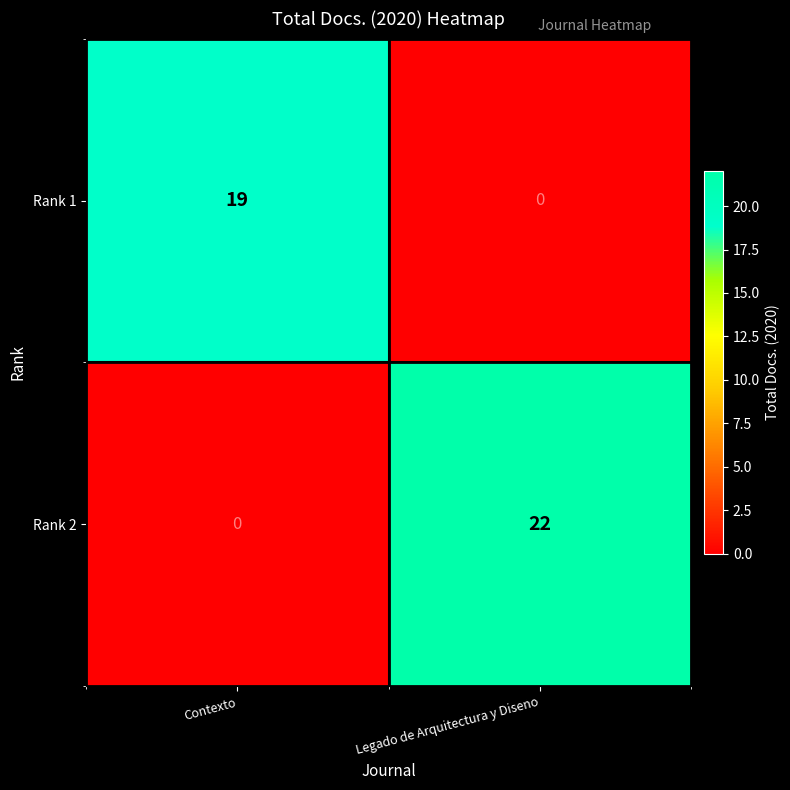

What is the sum of the Rank 2 values at Legado de Arquitectura y Diseno and Contexto?

22